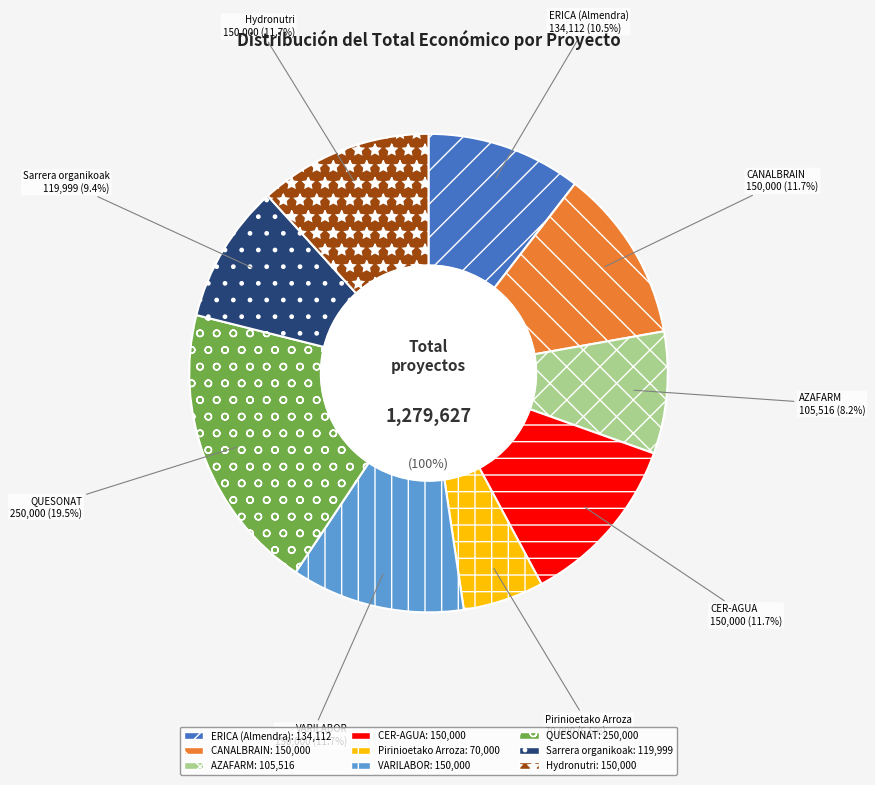

Between QUESONAT and Hydronutri, which is larger?

QUESONAT